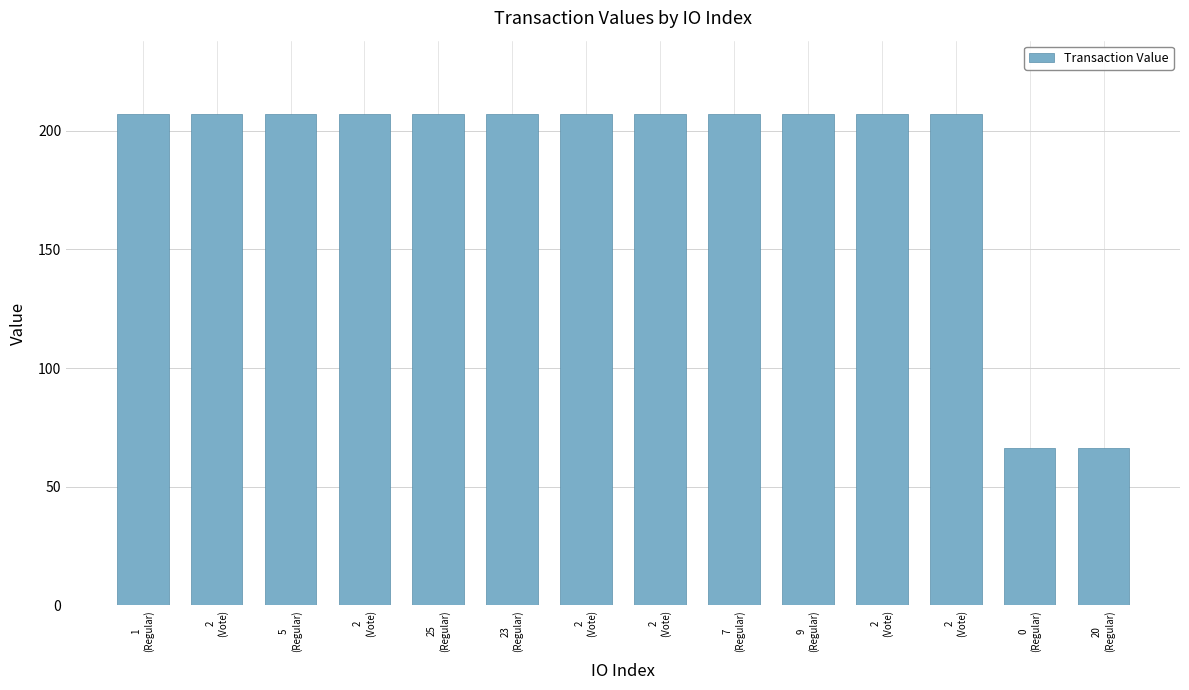

Are the bars grouped side by side (vs. stacked)?

No